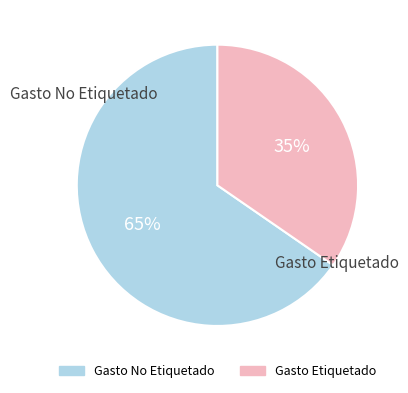

Do Gasto No Etiquetado and Gasto Etiquetado together represent more than half of the pie?

Yes